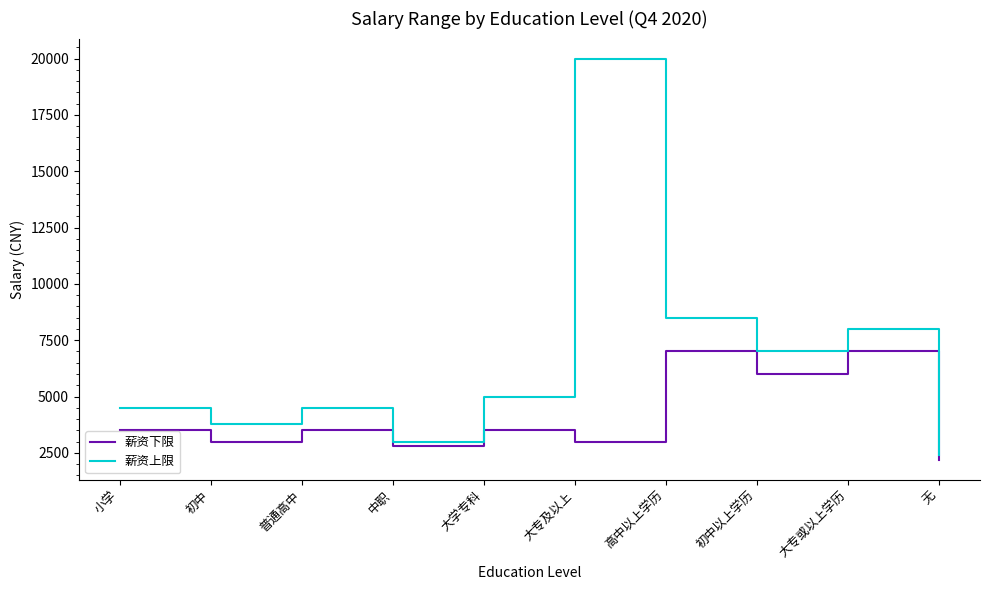

Rank the series by their maximum value, from highest to lowest.

薪资上限, 薪资下限